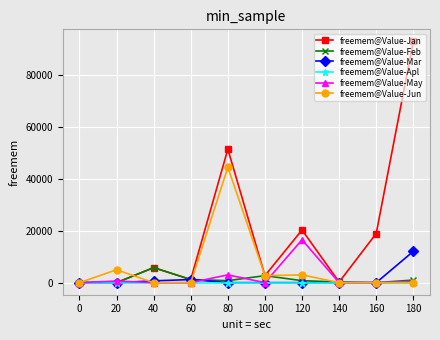

Rank the series by their maximum value, from highest to lowest.

freemem@Value-Jan, freemem@Value-Jun, freemem@Value-May, freemem@Value-Mar, freemem@Value-Feb, freemem@Value-Apl